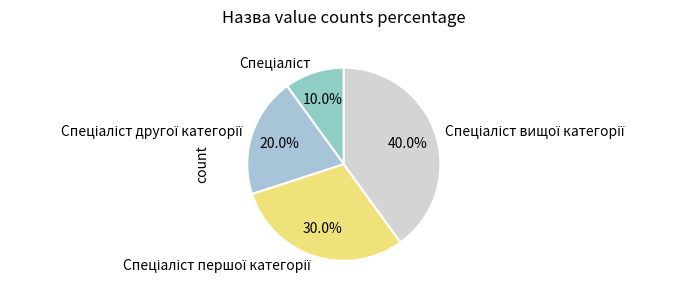

Does any single category account for the majority?

No